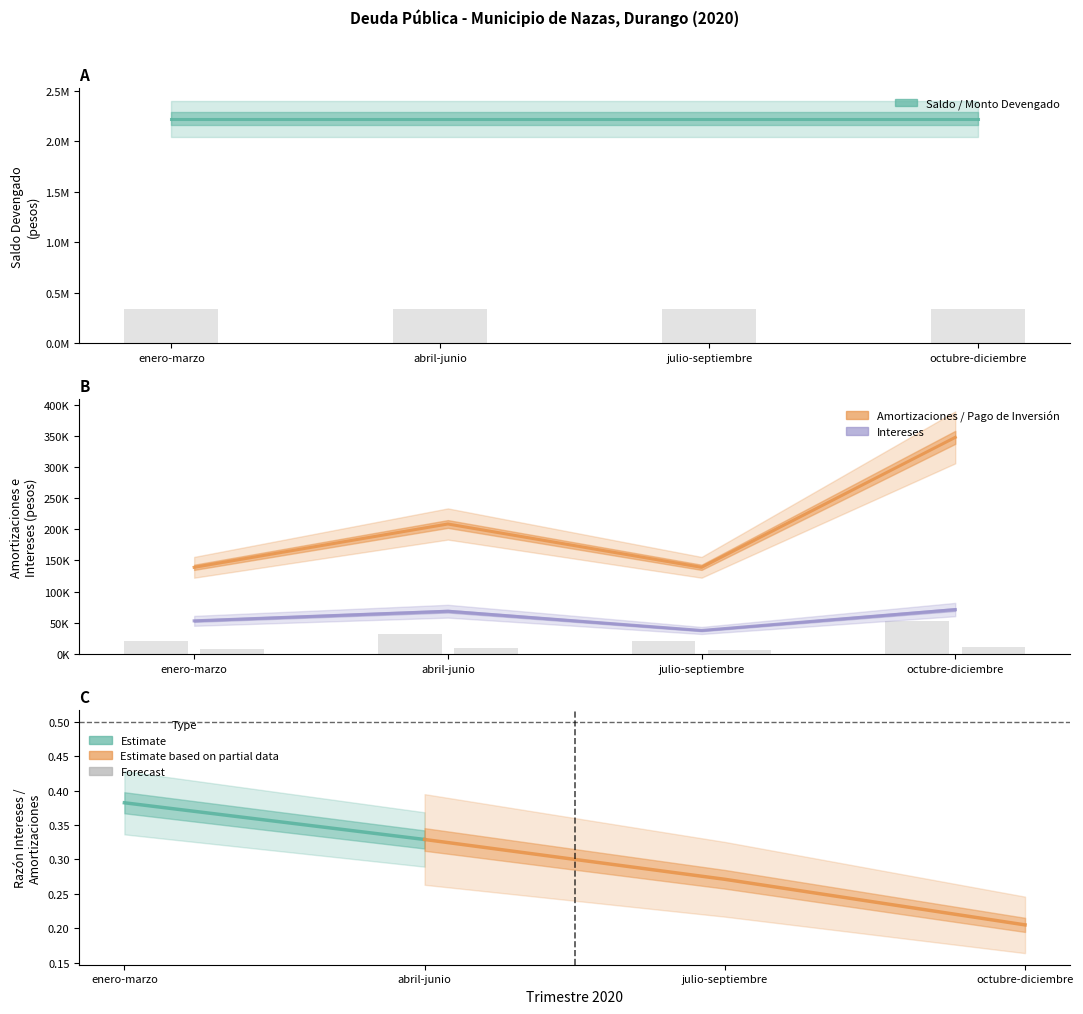

Which series changed the most between abril-junio and julio-septiembre?

Amortizaciones / Pago de Inversión